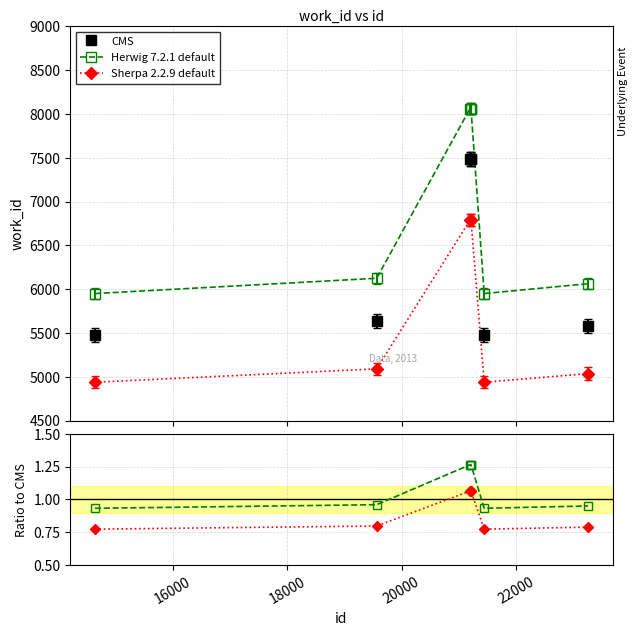

Is this an area chart (filled region under the line)?

No